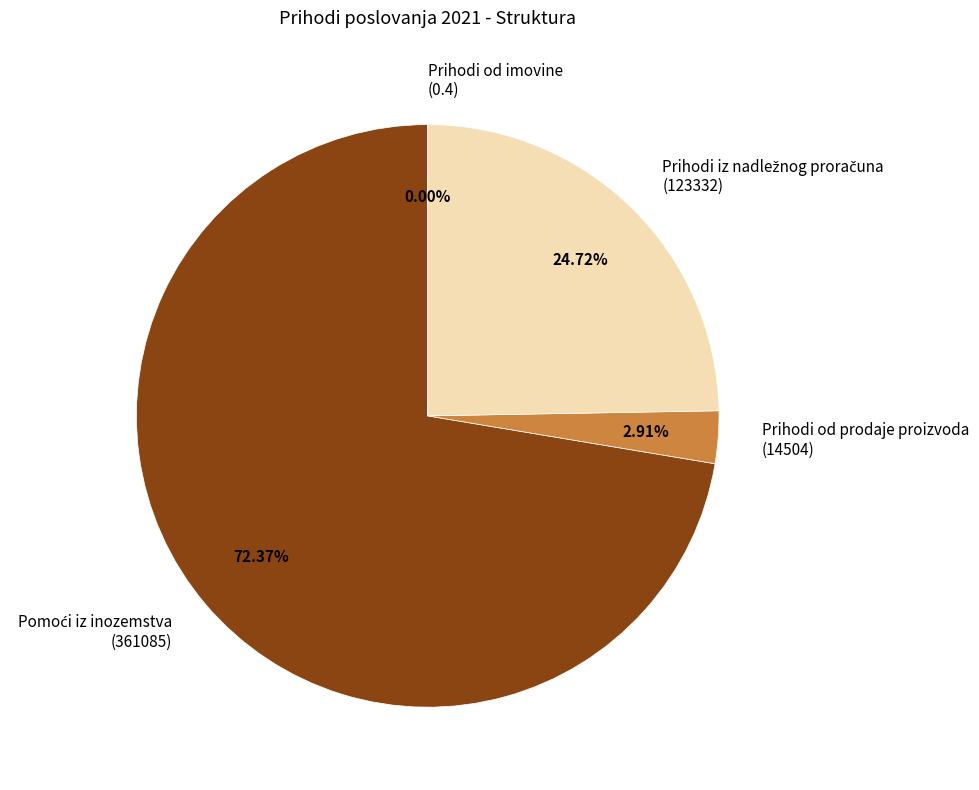

Does any single category account for the majority?

Yes